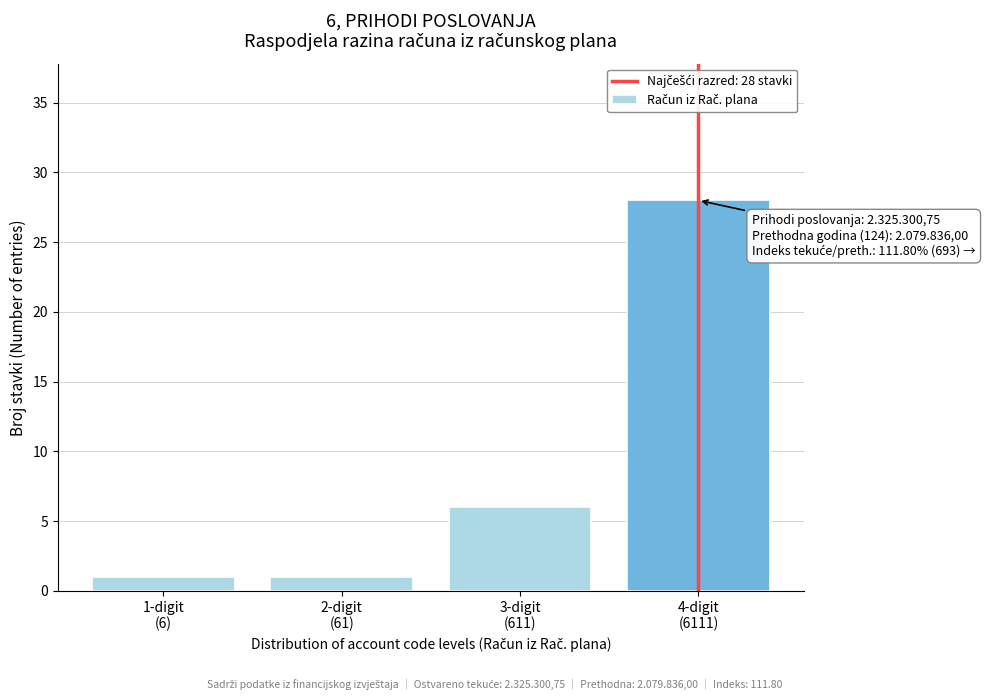

Reading left to right, what are all the values shown in this chart?

1	1	6	28